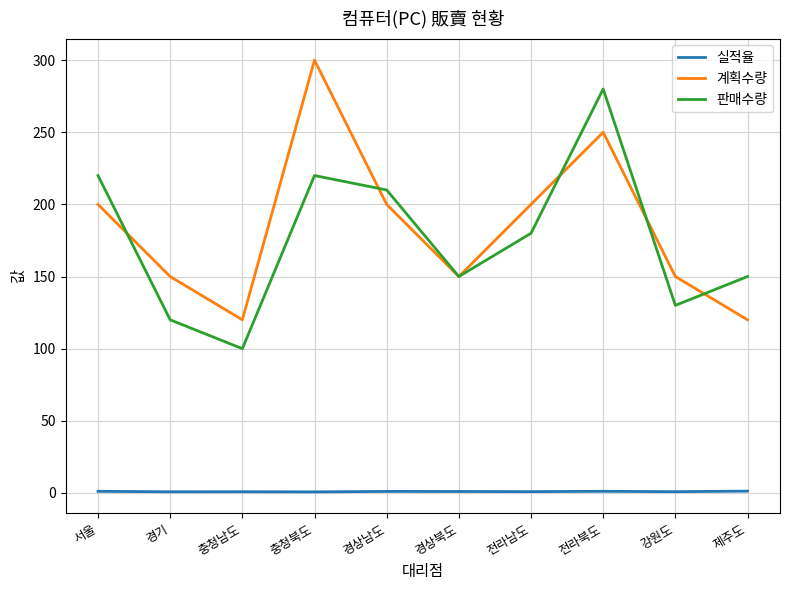

Between 서울 and 제주도, which series saw the biggest shift?

계획수량